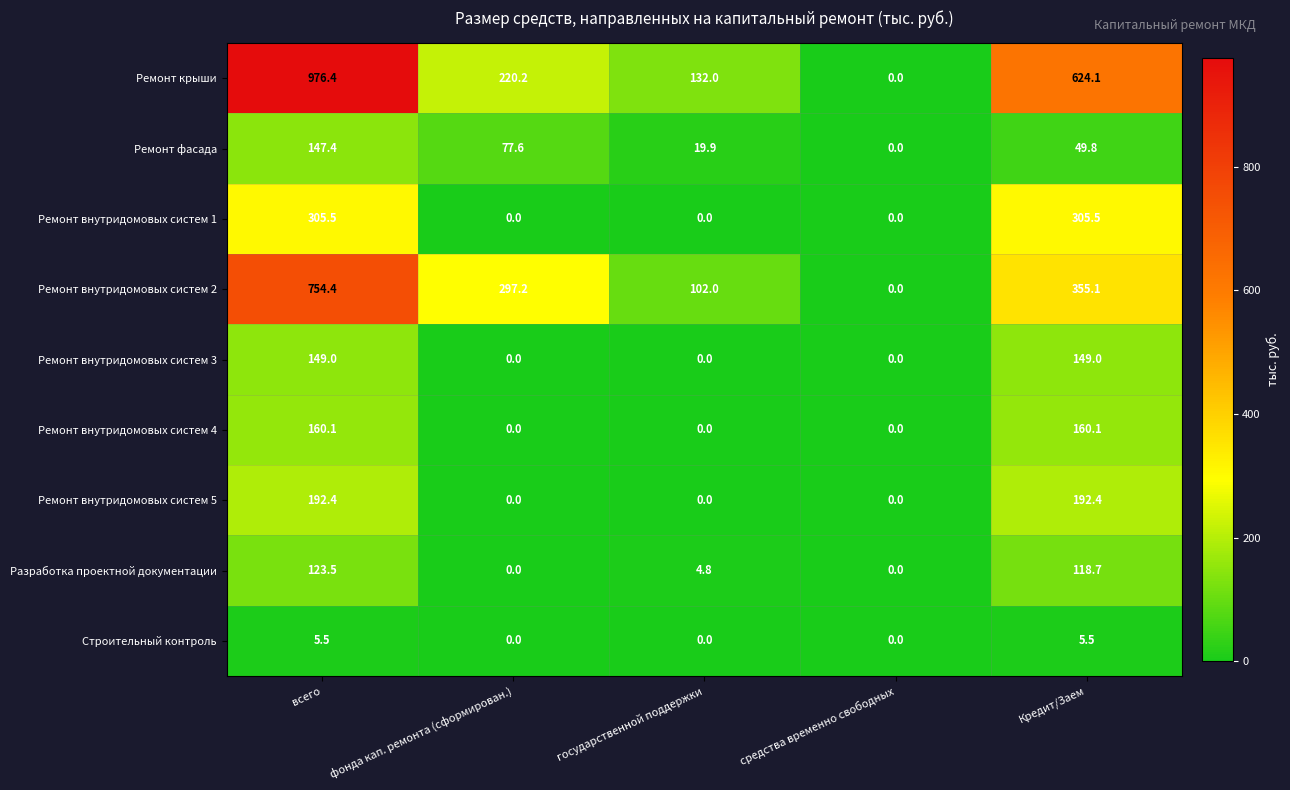

Rank the series at всего from lowest to highest value.

Строительный контроль, Разработка проектной документации, Ремонт фасада, Ремонт внутридомовых систем 3, Ремонт внутридомовых систем 4, Ремонт внутридомовых систем 5, Ремонт внутридомовых систем 1, Ремонт внутридомовых систем 2, Ремонт крыши